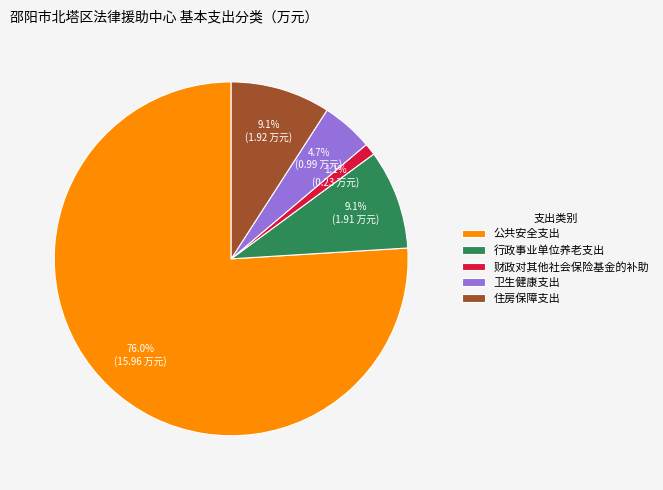

Approximately how many times larger is the value at 行政事业单位养老支出 compared to 住房保障支出?

1.0